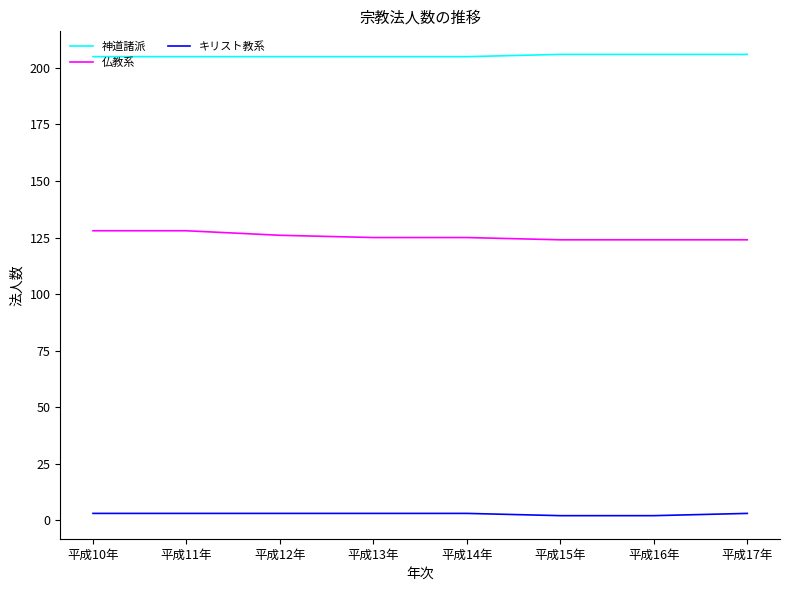

What is the sum of the 神道諸派 values at 平成12年 and 平成10年?

410